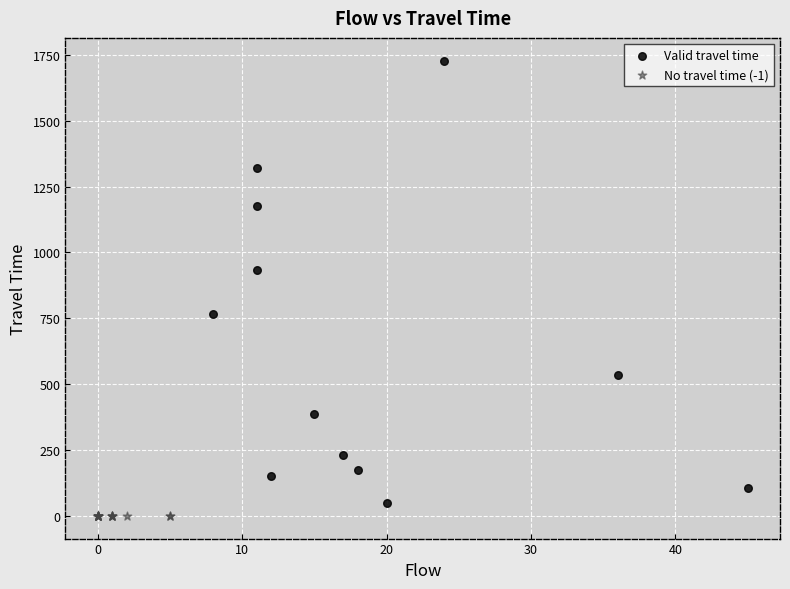

Which series reaches the maximum Y coordinate?

Valid travel time